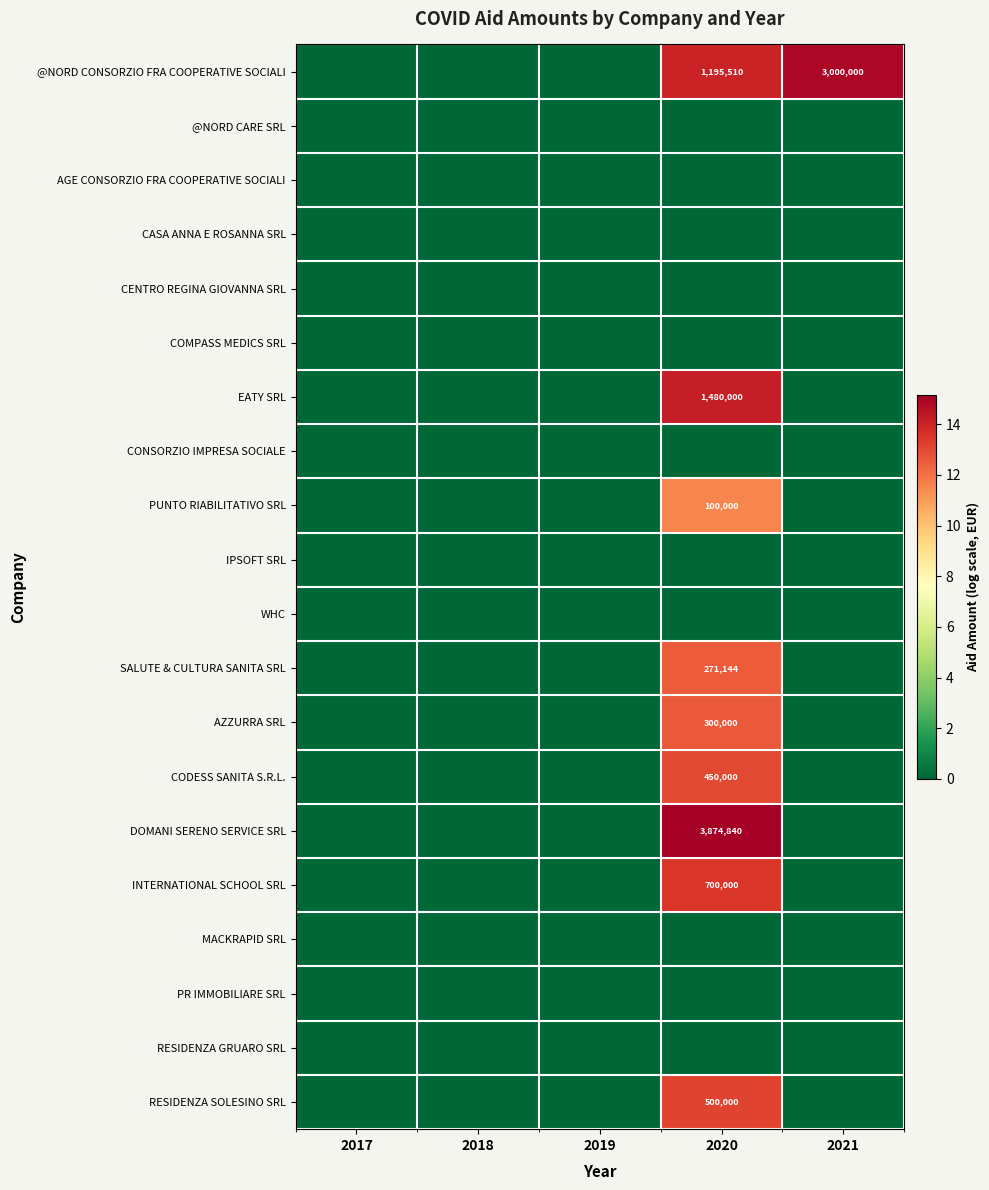

At how many categories does at least one series exceed 2?

2